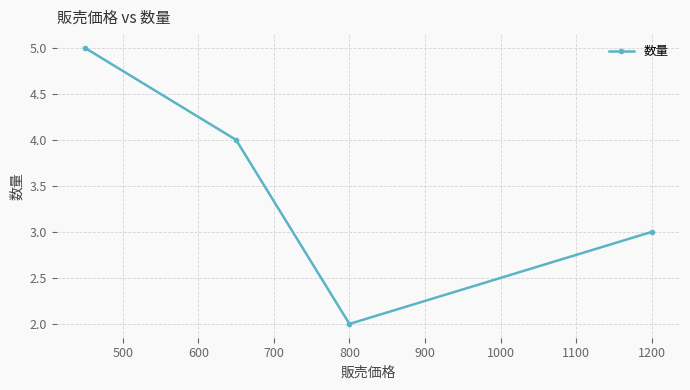

What is the maximum value shown in the chart?

5